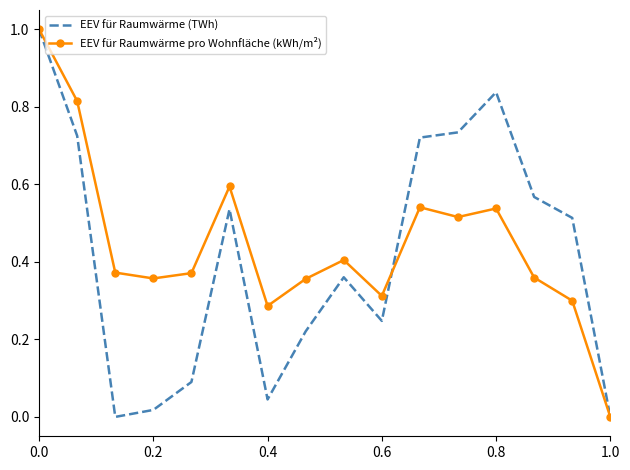

What is the maximum value shown in the chart?

1.0